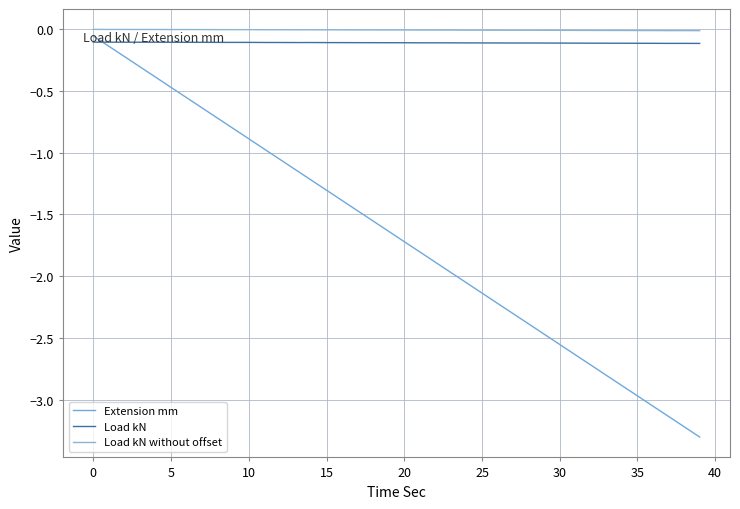

Which series has the largest total across all categories?

Load kN without offset